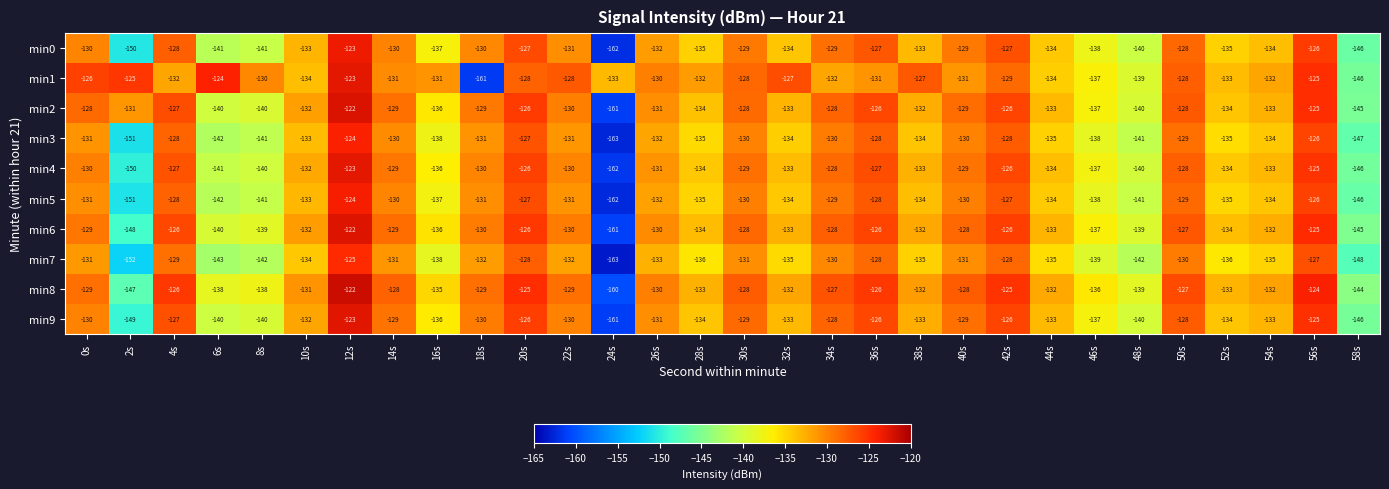

The min0 series shows -205 at 36s. True or false?

False